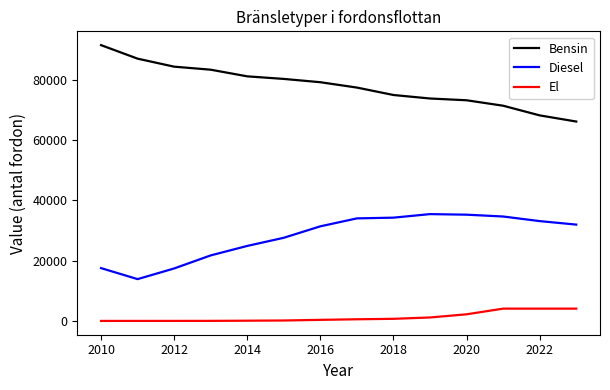

Which series has the largest total across all categories?

Bensin